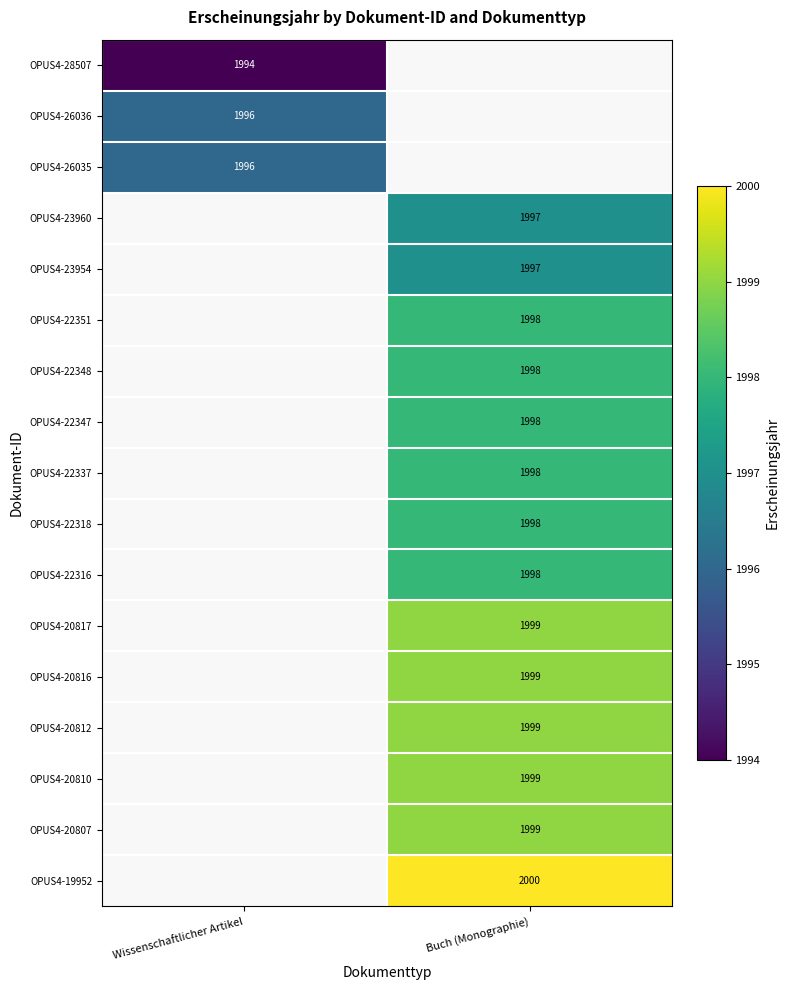

True or false: OPUS4-19952 has a value of 2000 at Buch (Monographie).

True